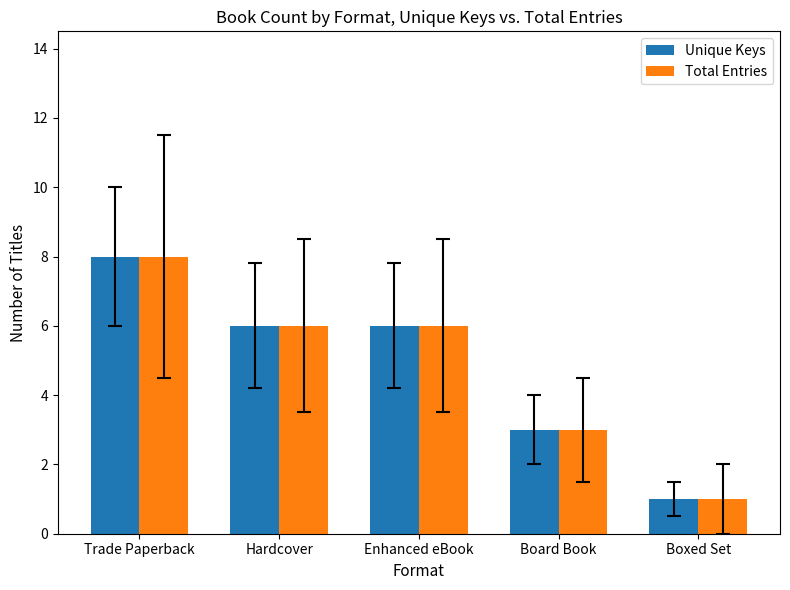

True or false: Unique Keys has a value of 12 at Trade Paperback.

False